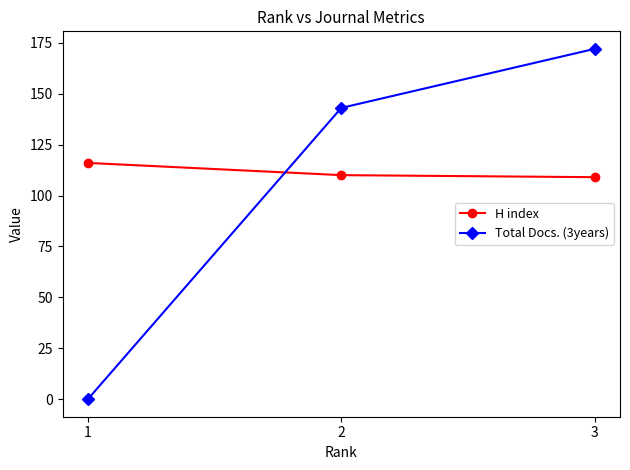

What are all the series names shown in the legend?

H index, Total Docs. (3years)